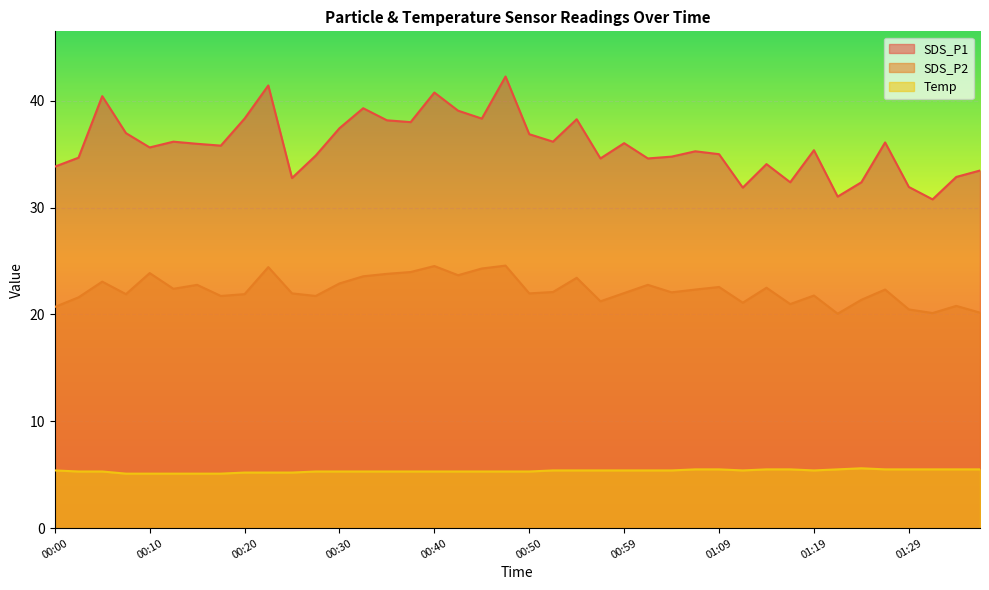

The SDS_P2 series shows 31.2 at 01:29. True or false?

False